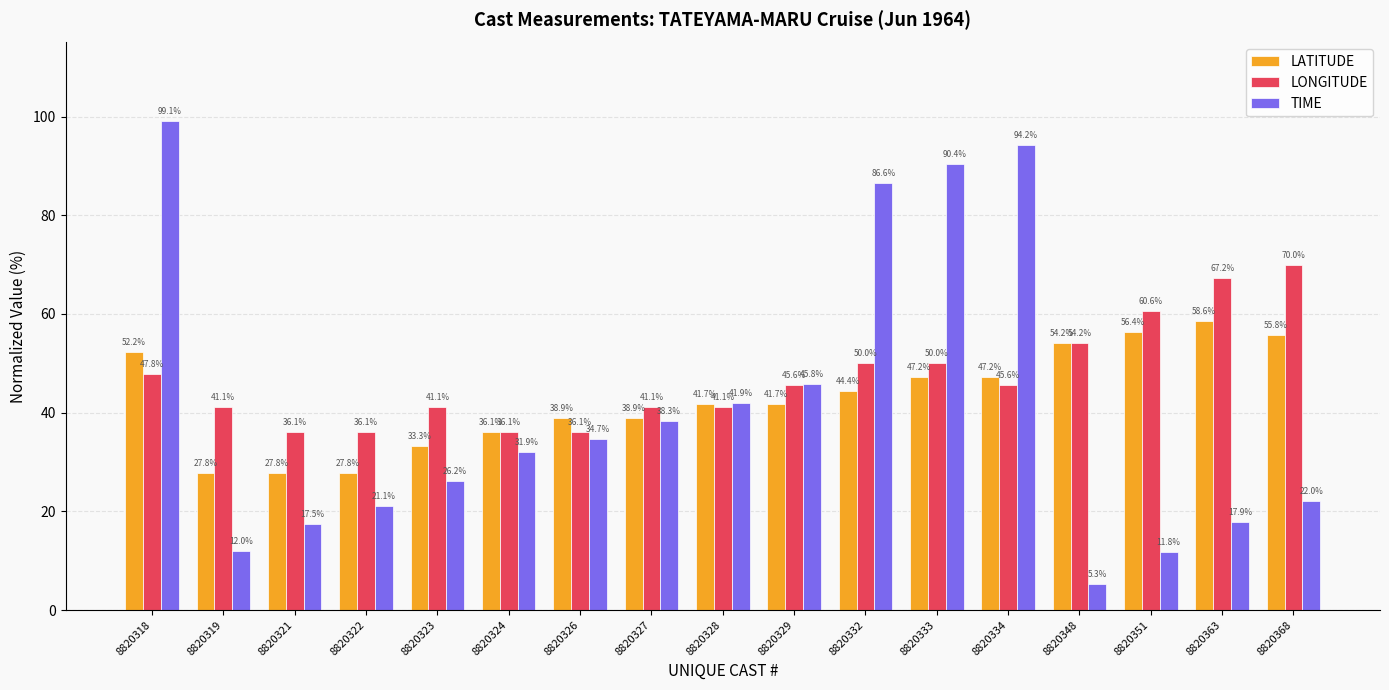

How many bars are there in each group?

3